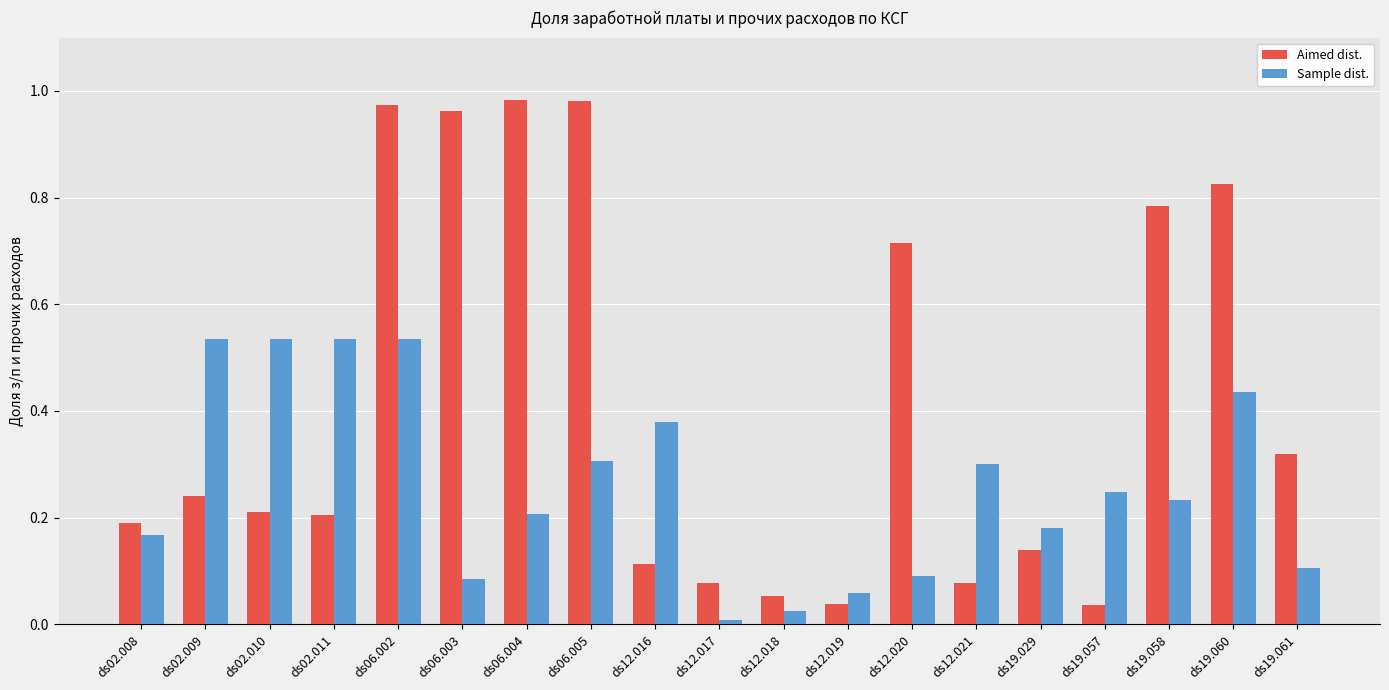

What is the difference between the maximum and second lowest values in the Aimed dist. series?

0.9